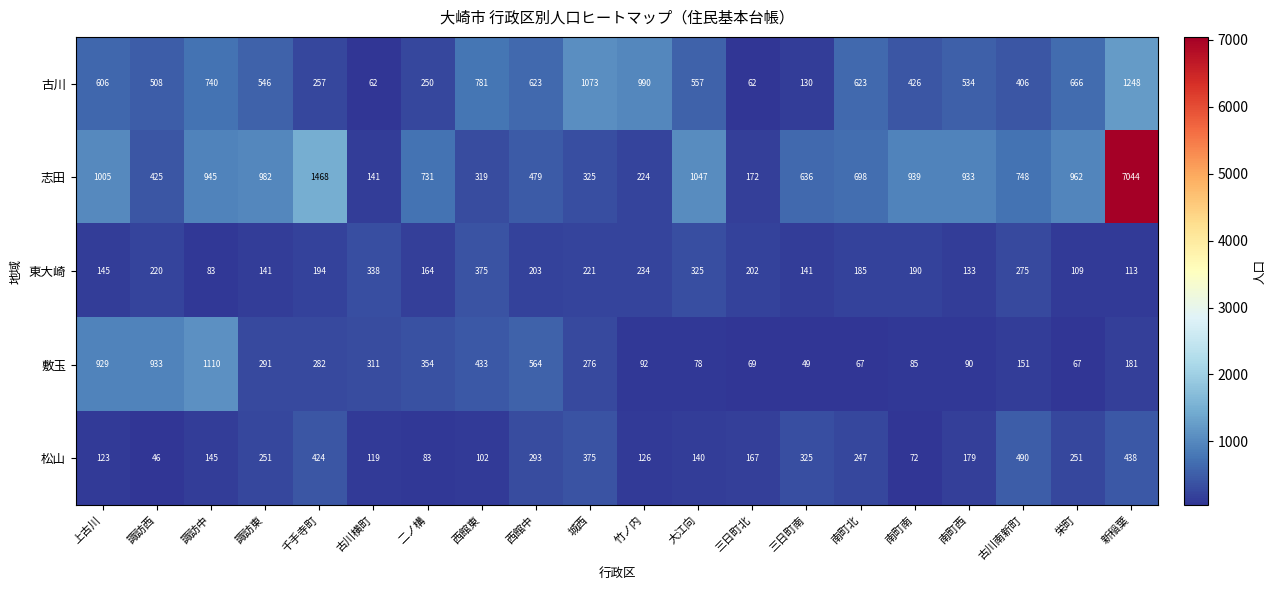

At which category does the chart reach its peak across all series?

新稲葉